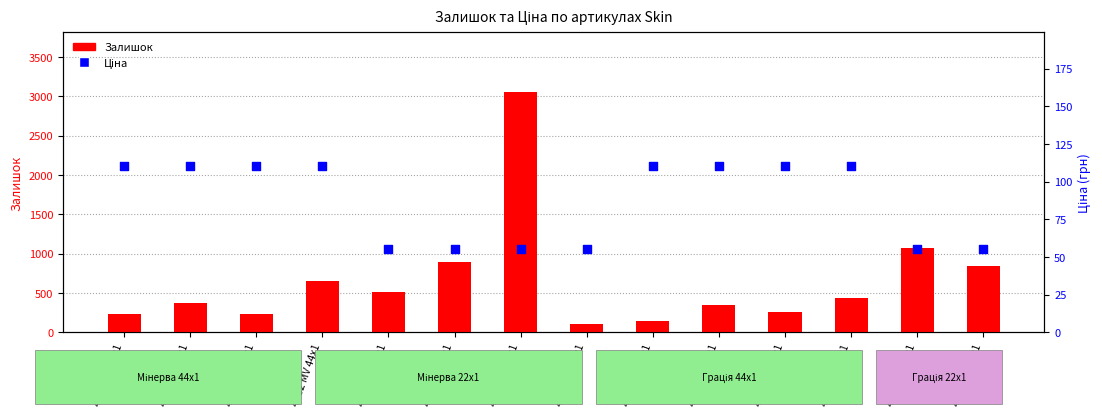

Which series reaches the minimum Y coordinate?

Ціна